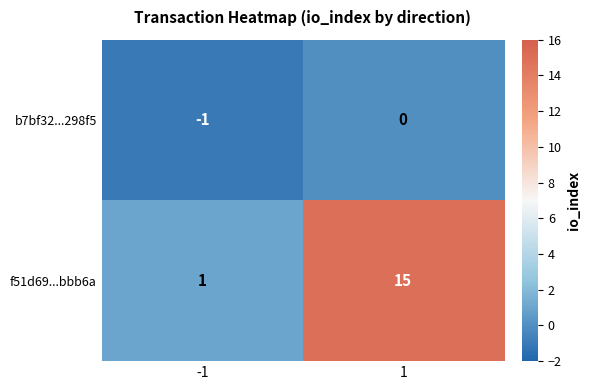

What is the average value of the f51d69...bbb6a series?

8